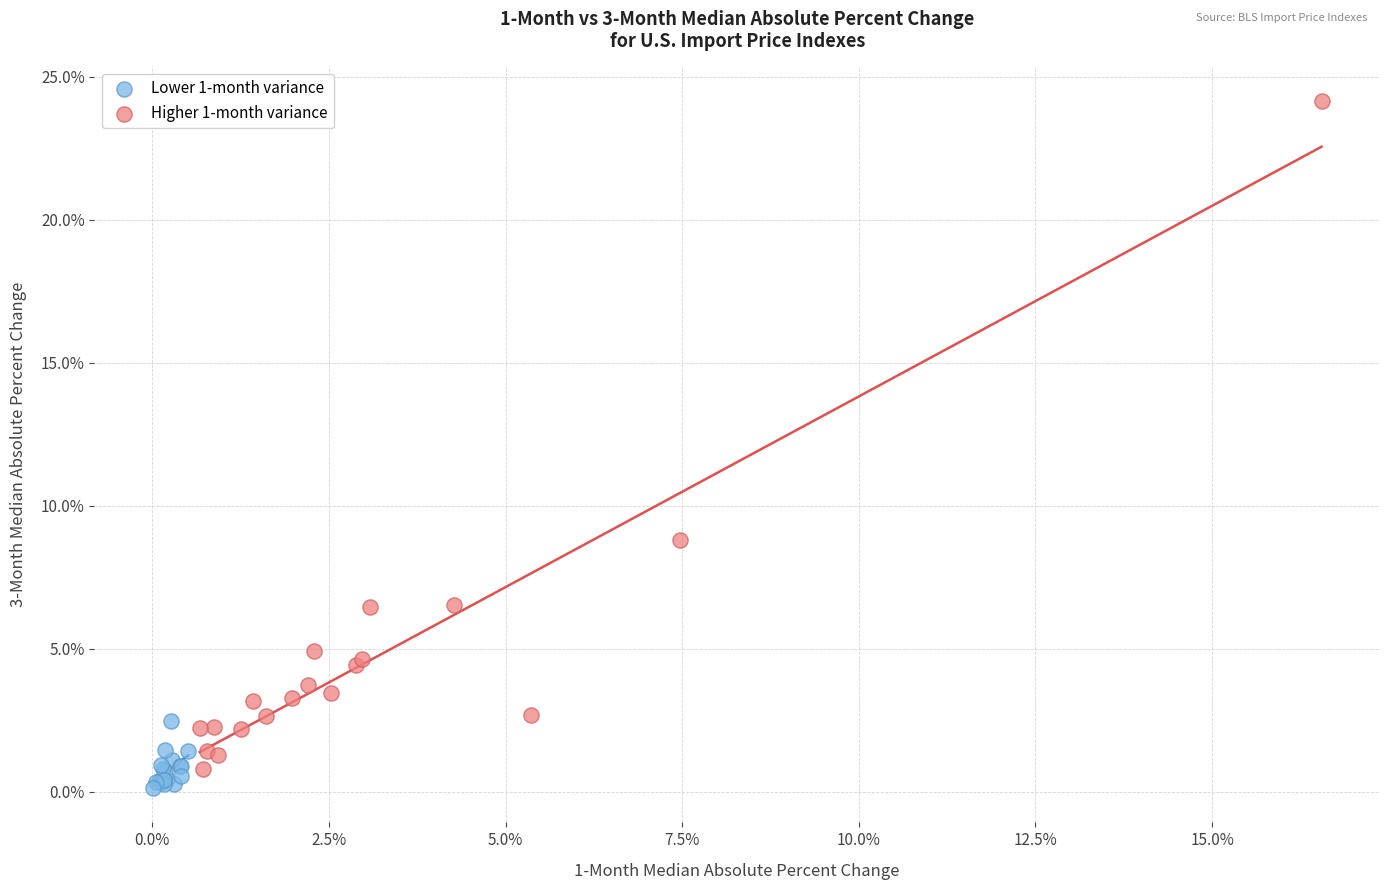

Which series has the widest spread of Y values?

Higher 1-month variance